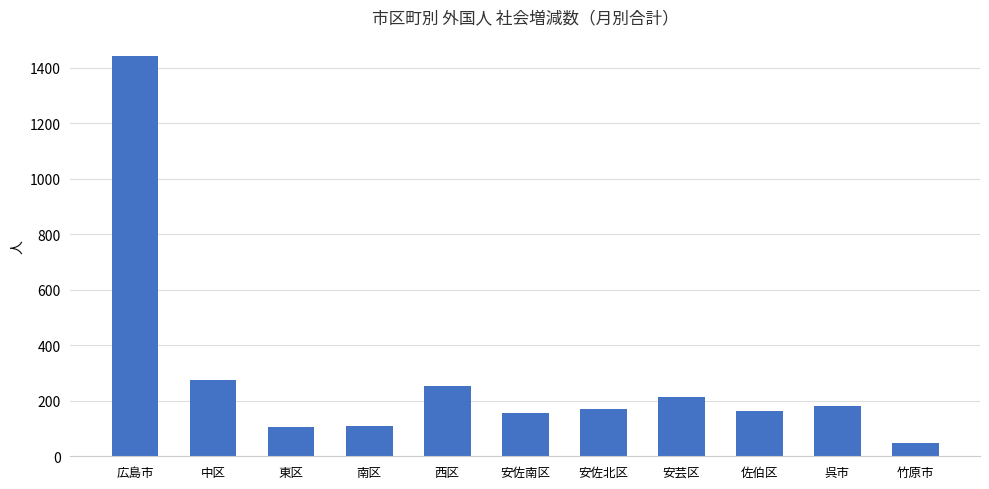

The value at 安芸区 is 212. True or false?

True